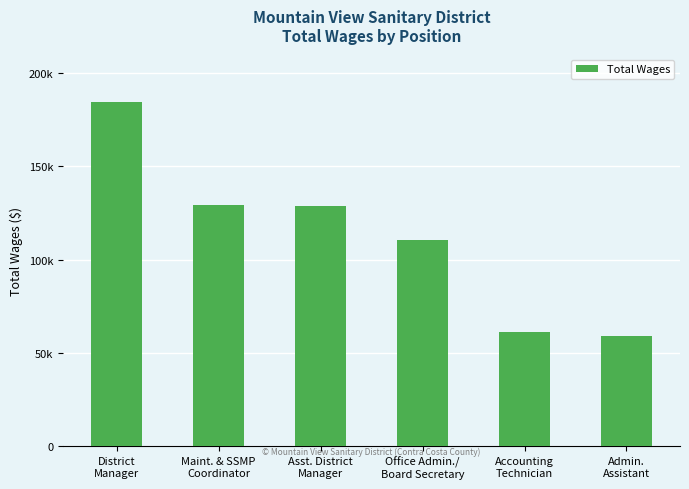

What is the difference between the maximum and minimum values?

125789